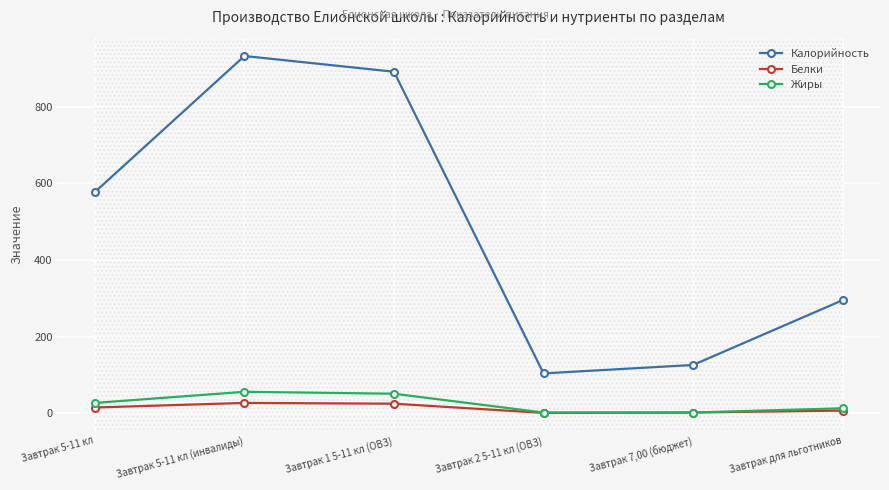

The value of Калорийность at Завтрак 1 5-11 кл (ОВЗ) is 891. True or false?

True